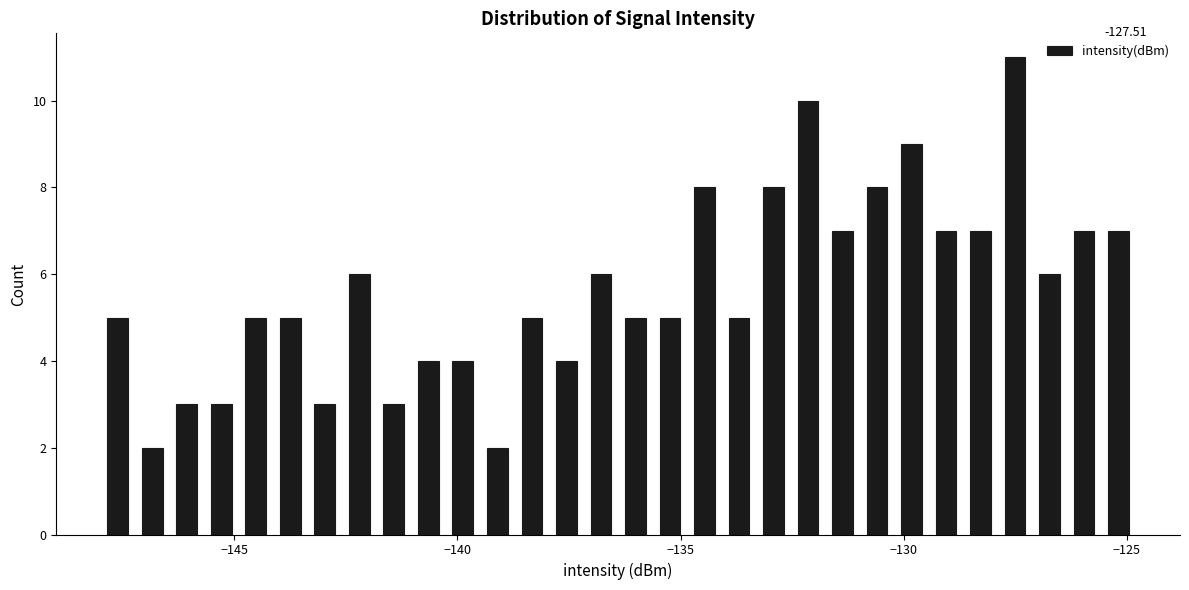

Read against the x-axis, roughly where is the centre of the tallest bar?

-127.5